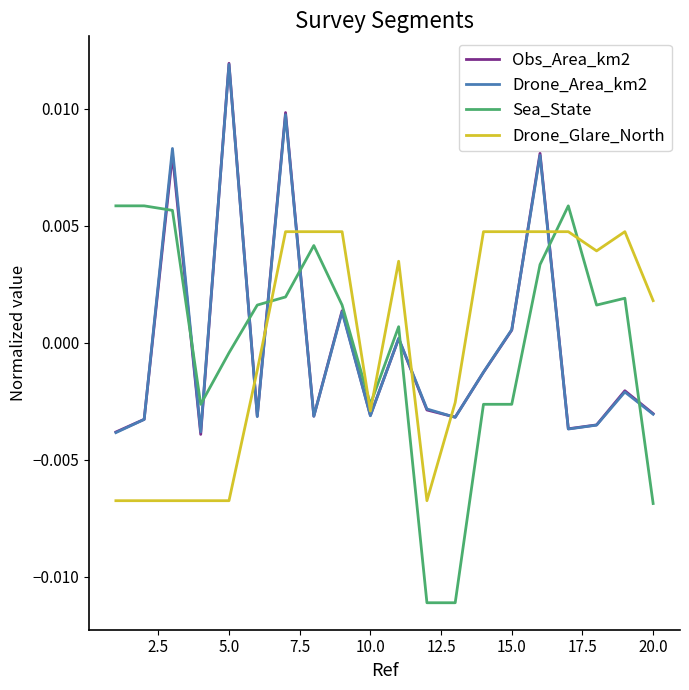

True or false: Sea_State and Drone_Glare_North cross at least once.

True